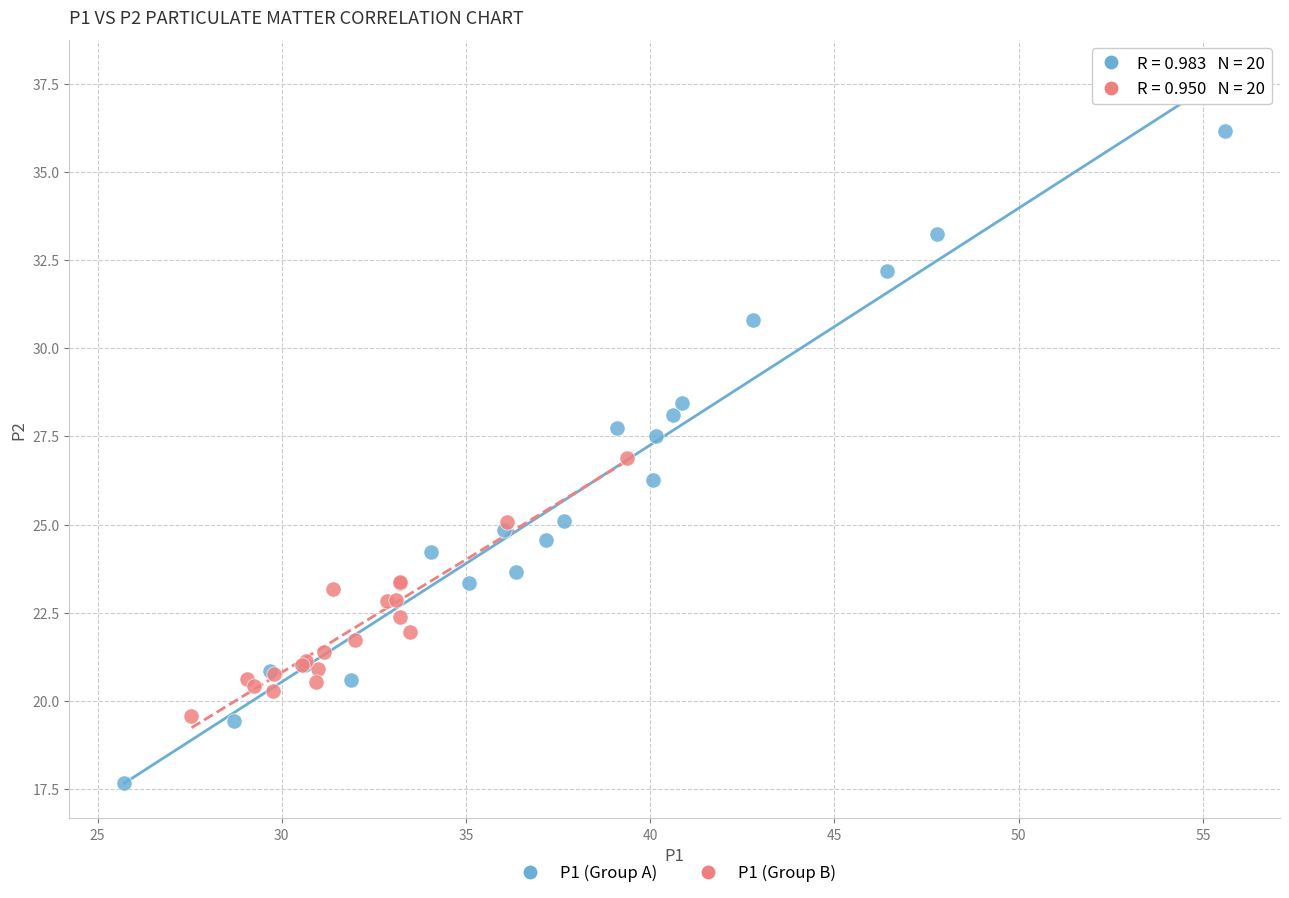

Which series has the widest spread of Y values?

P1 (Group A)